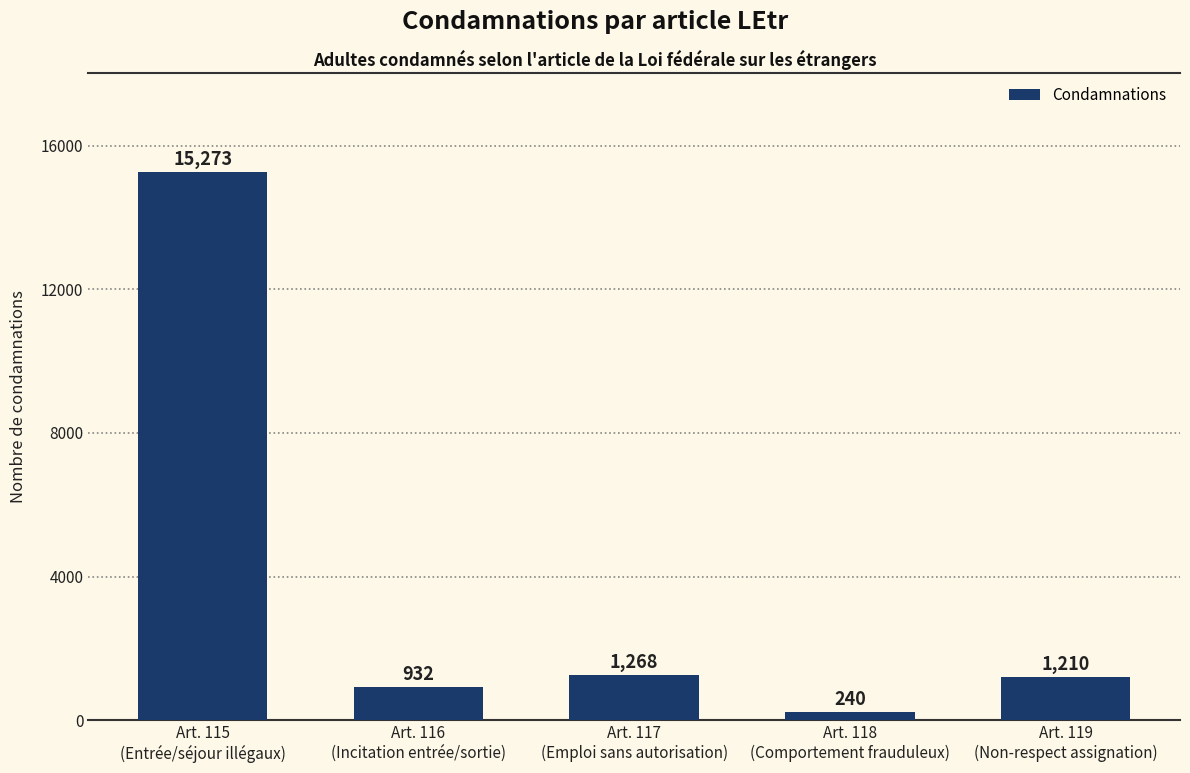

At which category does the chart reach its minimum across all series?

Art. 118
(Comportement frauduleux)